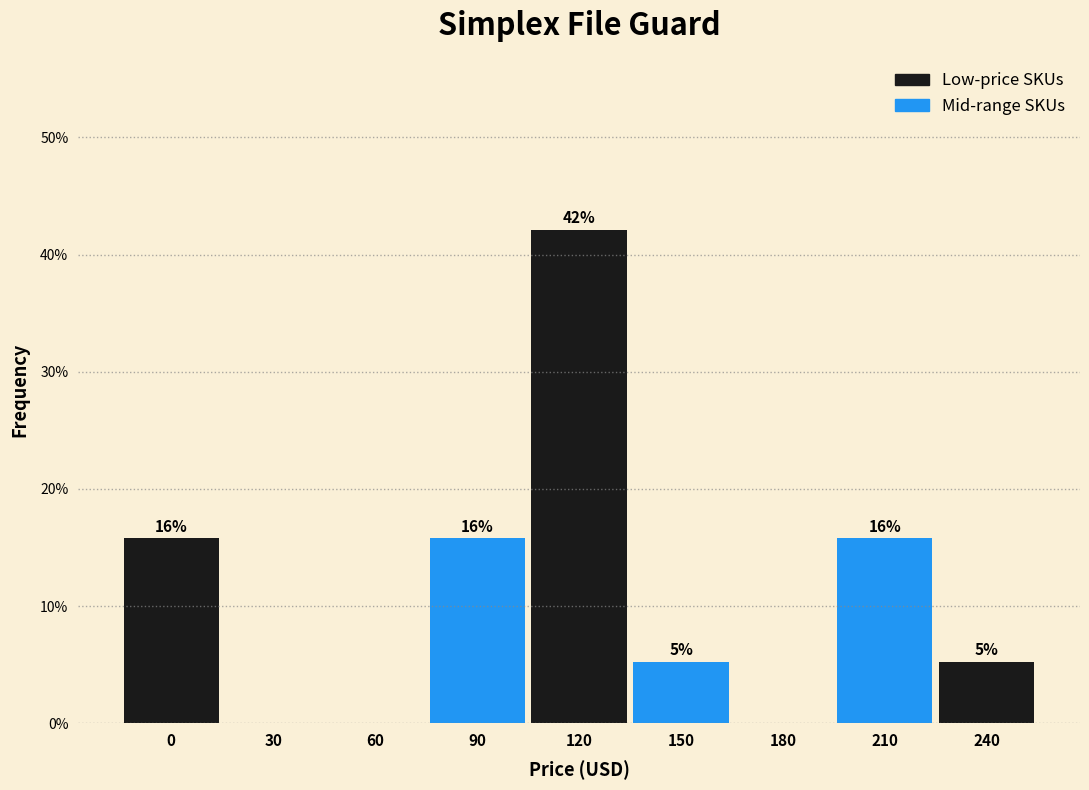

Are the bars horizontal?

No